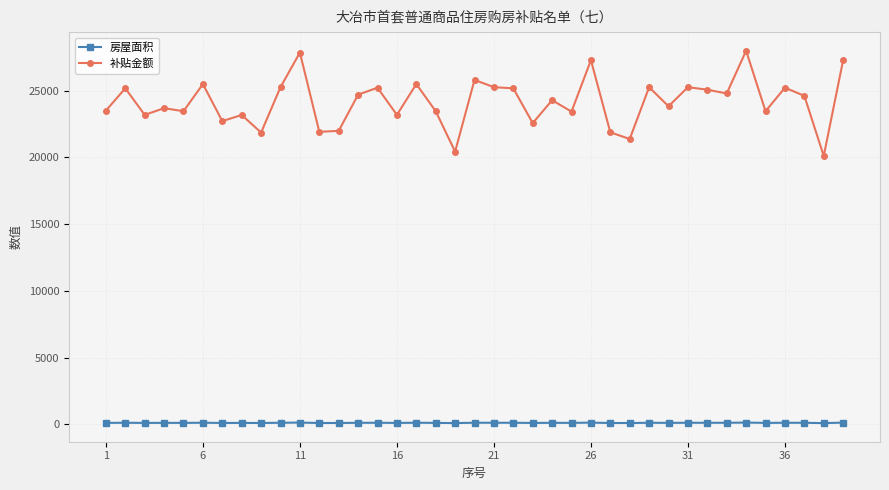

True or false: 房屋面积 and 补贴金额 cross at least once.

False